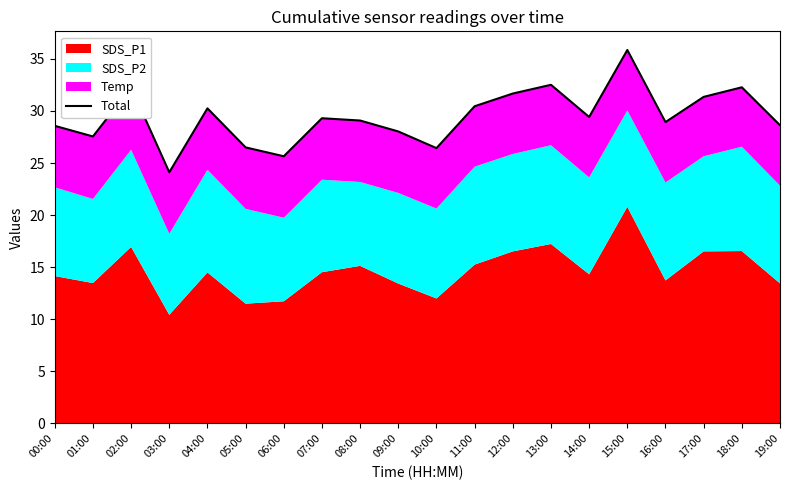

List the labels in order of value, largest first.

15:00, 13:00, 18:00, 02:00, 12:00, 17:00, 11:00, 04:00, 14:00, 07:00, 08:00, 16:00, 19:00, 00:00, 09:00, 01:00, 05:00, 10:00, 06:00, 03:00